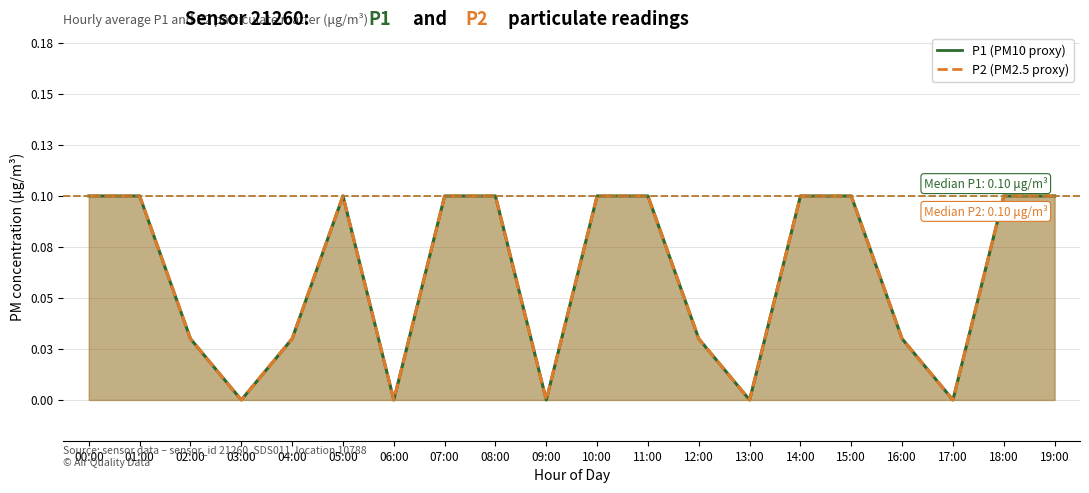

True or false: P1 has more than 0 interior local peaks.

True